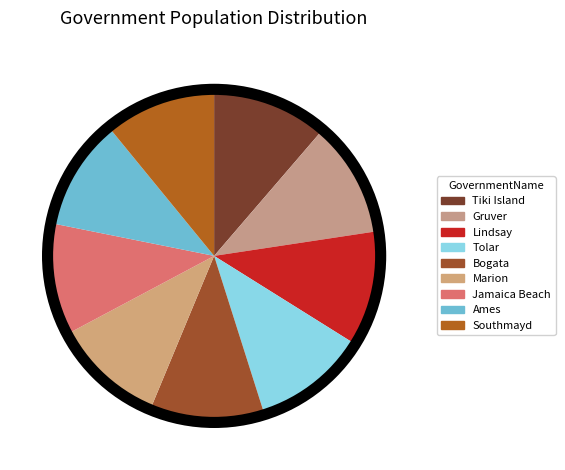

How many slices are in this pie chart?

9